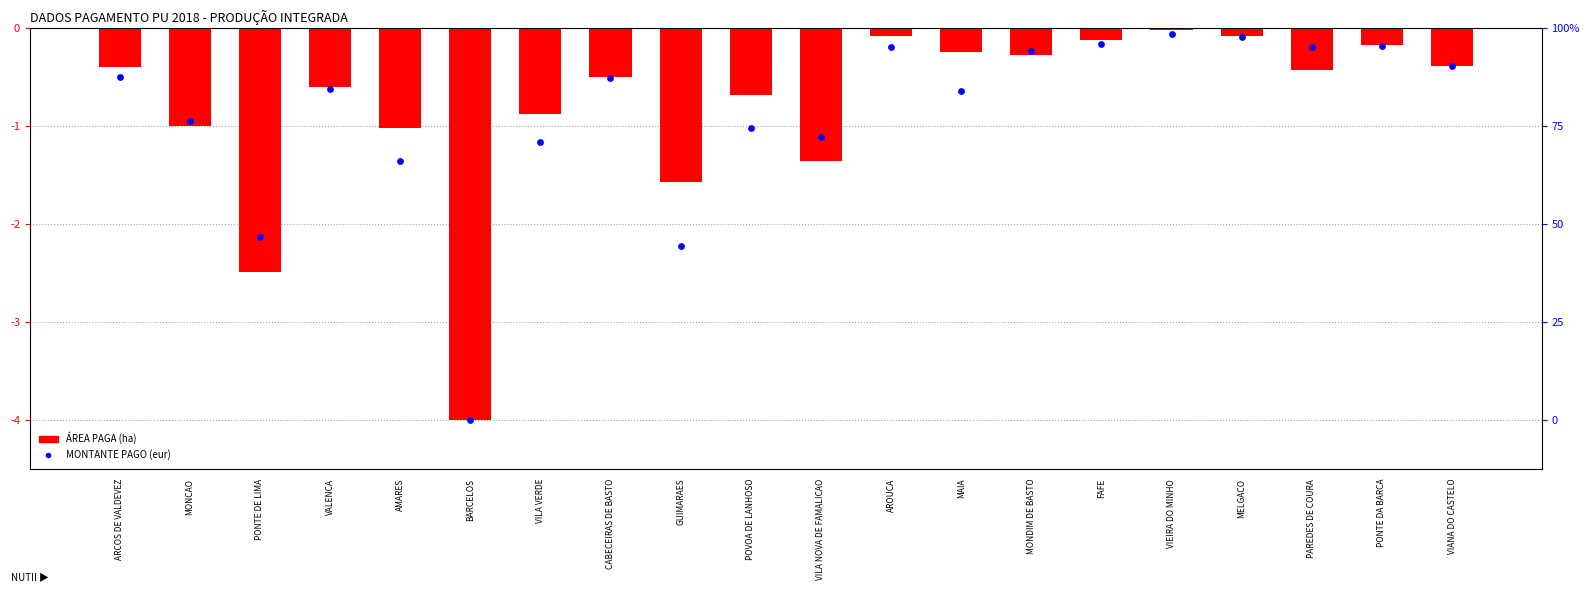

Which series has the largest total across all categories?

ÁREA PAGA (ha)